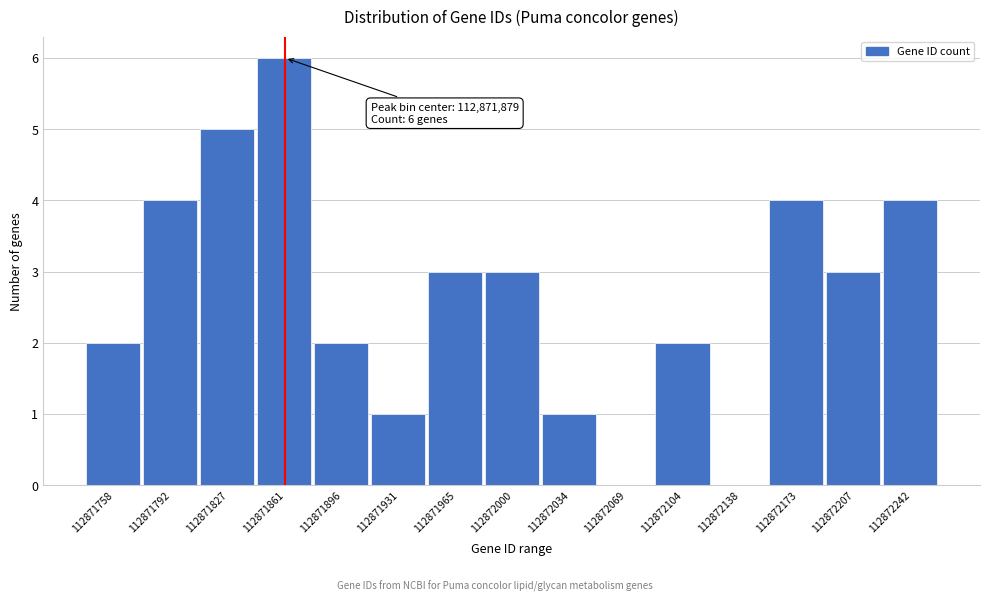

Reading right to left, list all the values displayed in this chart.

112872242=4	112872207=3	112872173=4	112872138=0	112872104=2	112872069=0	112872034=1	112872000=3	112871965=3	112871931=1	112871896=2	112871861=6	112871827=5	112871792=4	112871758=2